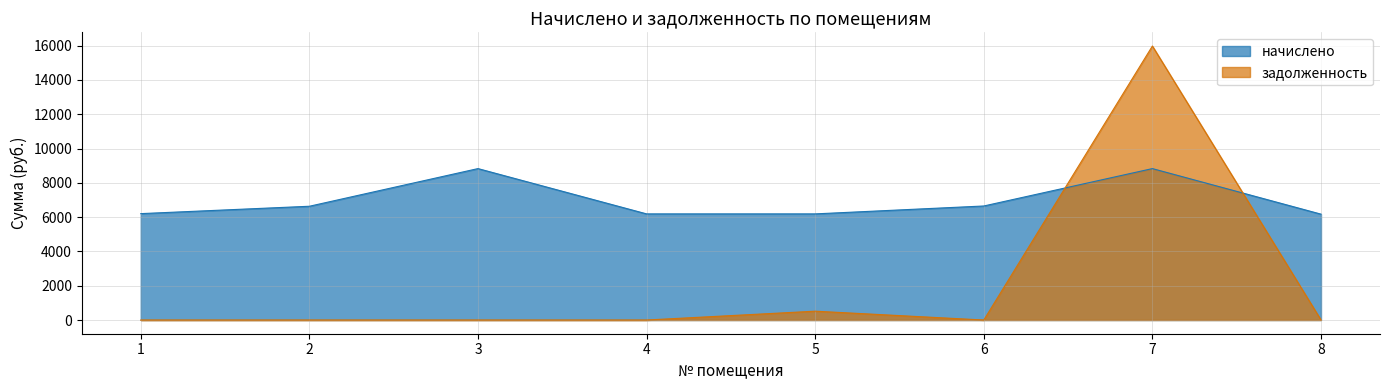

What is the difference between the maximum and minimum values in the начислено series?

2657.3